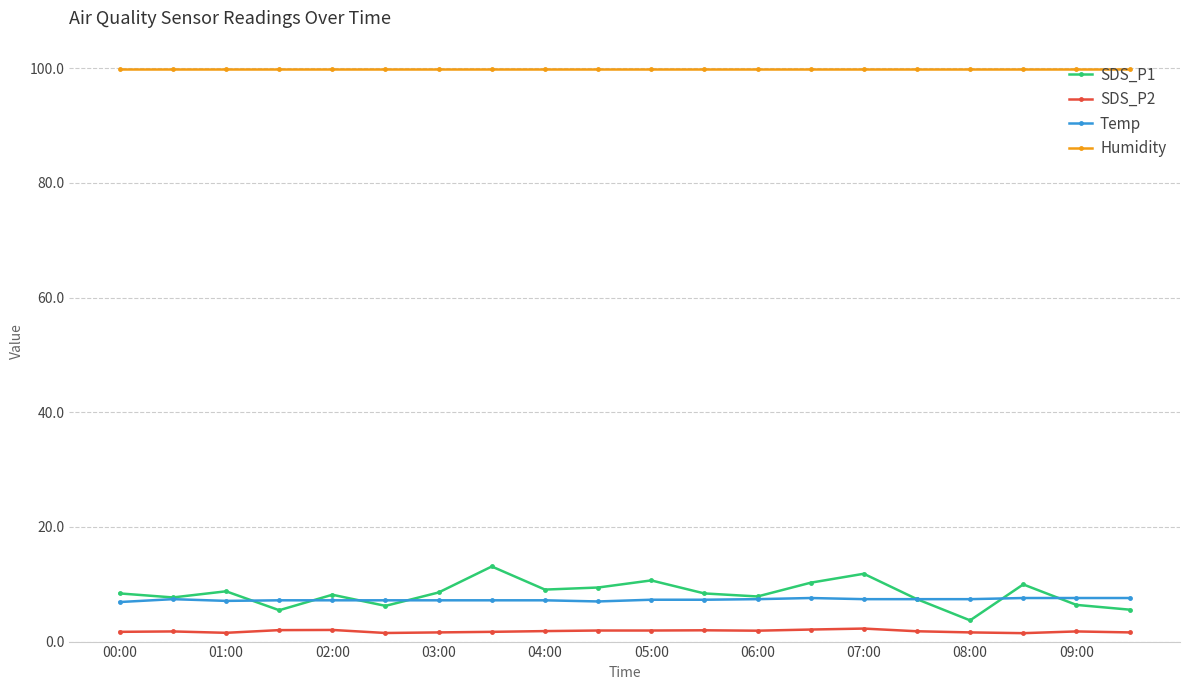

At how many categories does at least one series exceed 17?

20